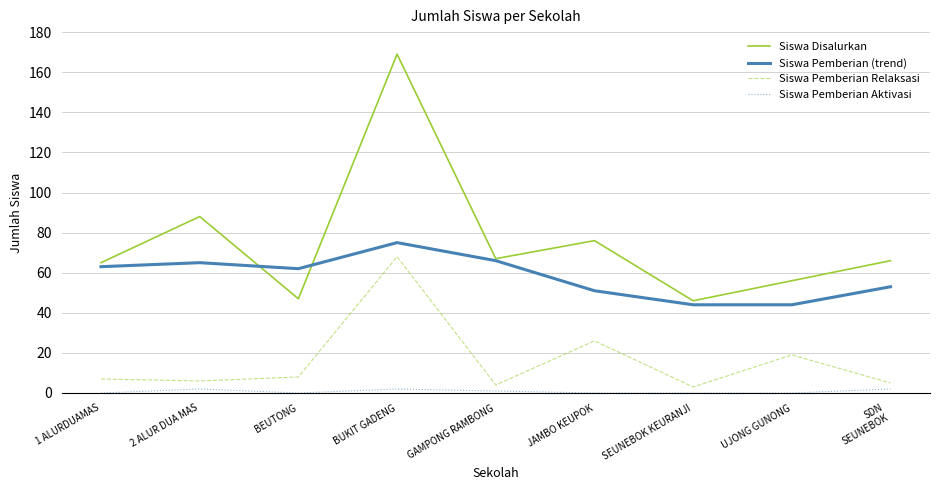

True or false: Siswa Disalurkan has more than 1 points higher than both neighbors.

True